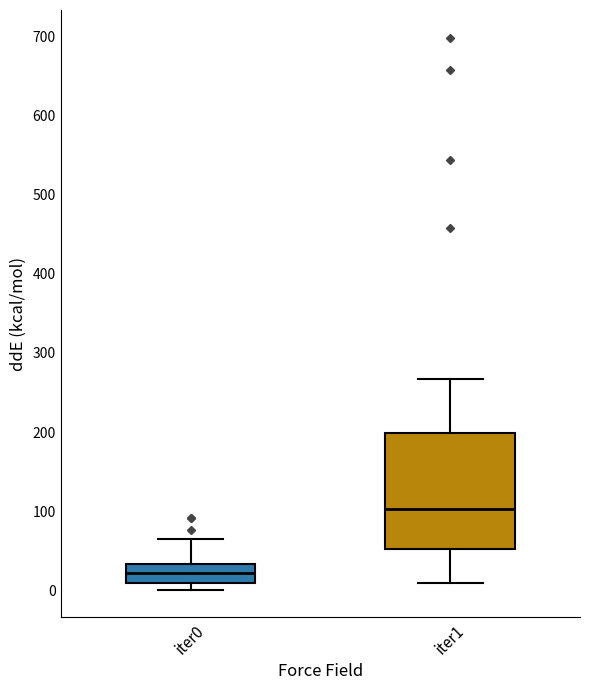

Which box has the lowest median line?

iter0